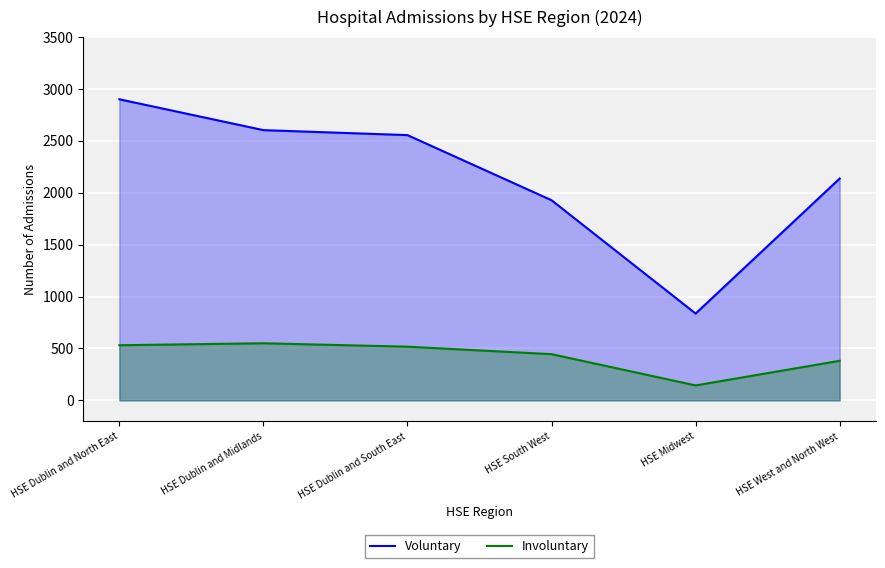

Which series has the largest range (max minus min)?

Voluntary